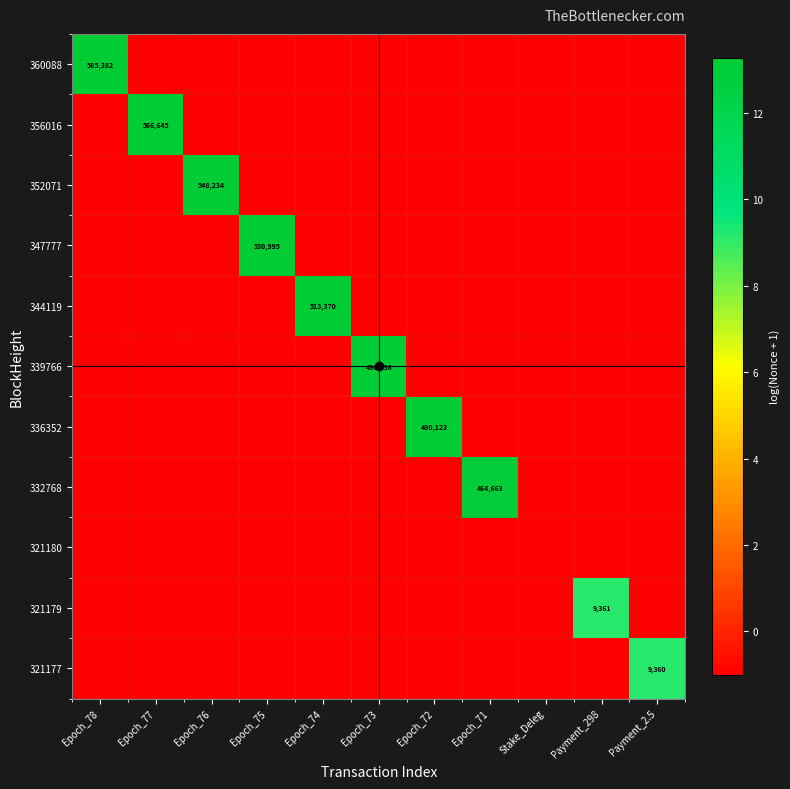

At how many categories does at least one series exceed 10?

8